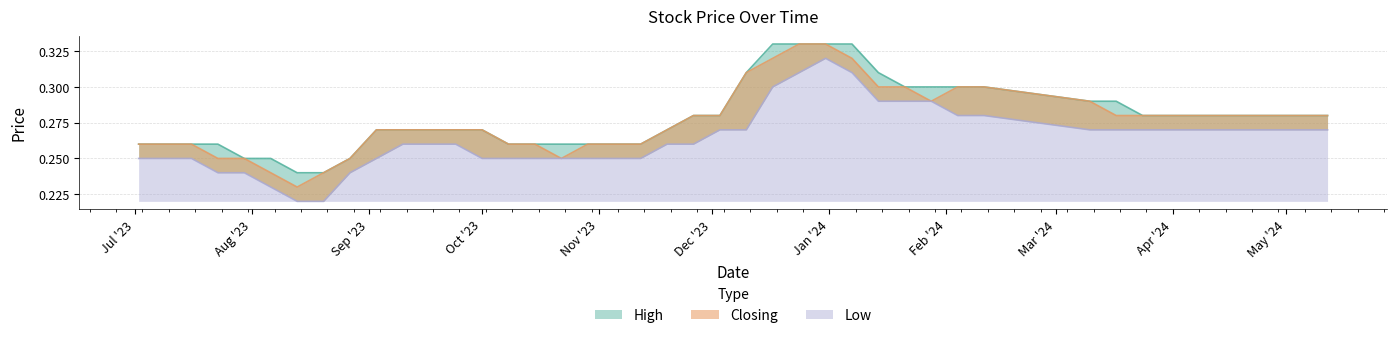

What is the highest value of the Low series?

0.3